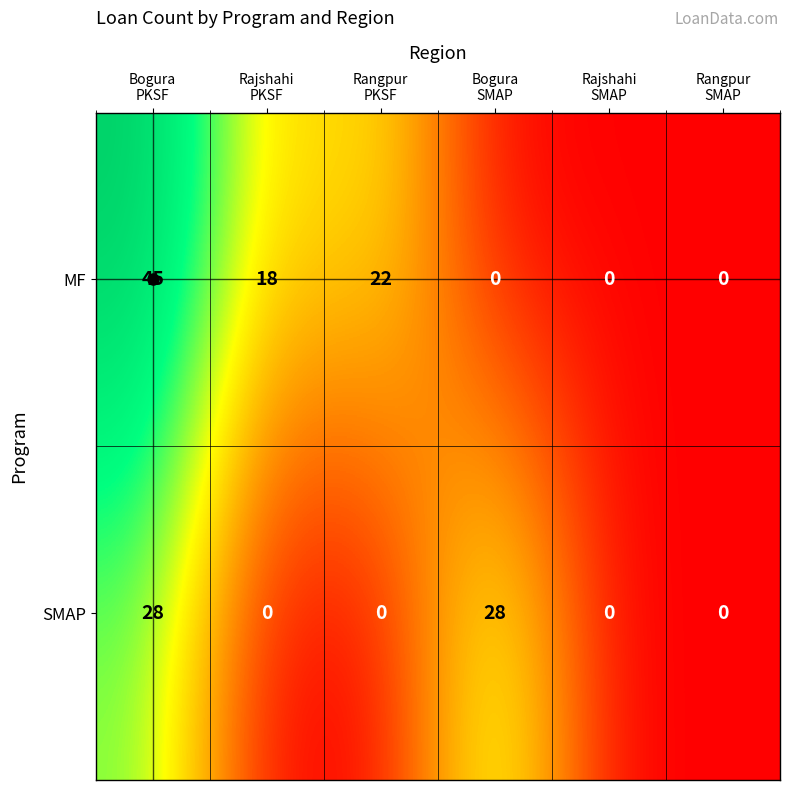

Which series has the largest total across all categories?

MF